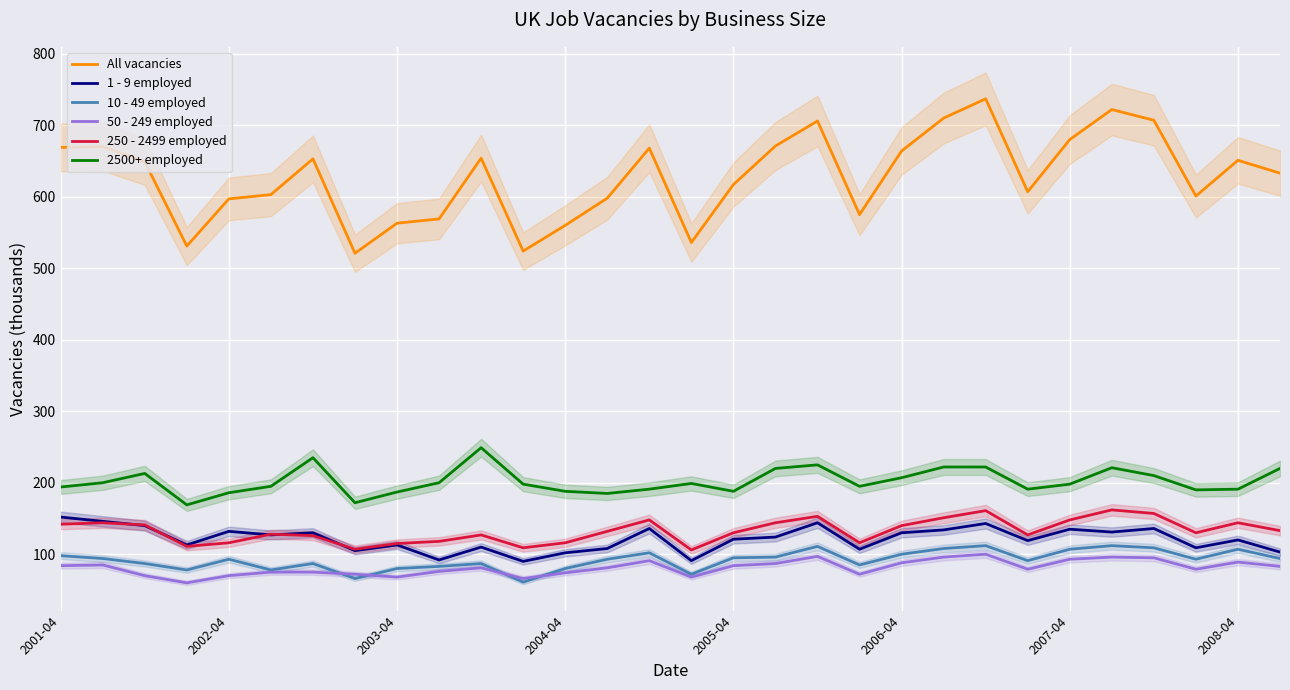

What is the highest value of the 1 - 9 employed series?

152